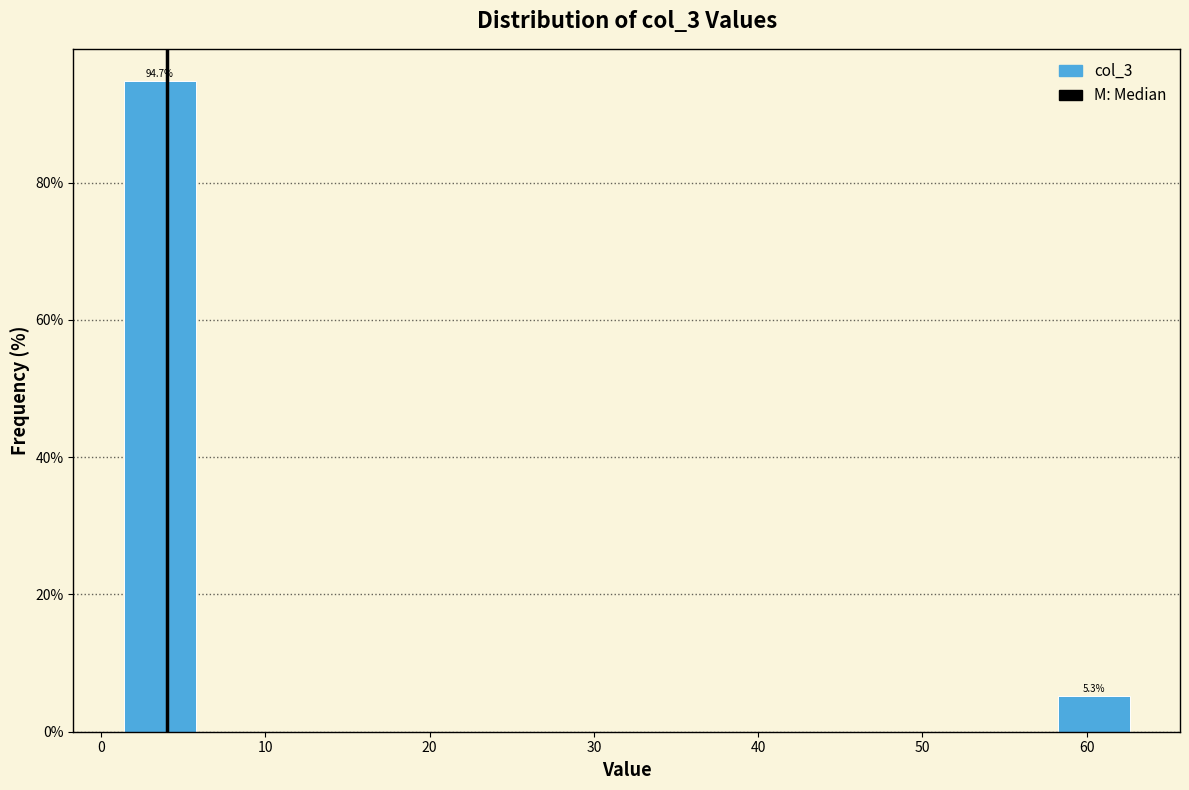

Over which range of the x-axis is the bar tallest?

1 to 6